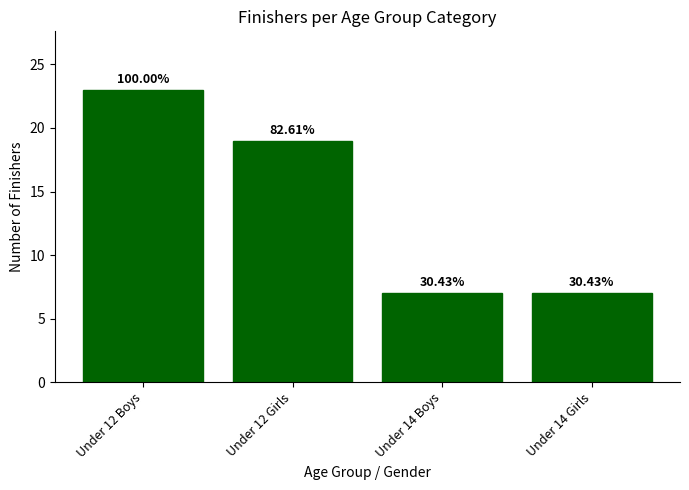

What is the difference between the values at Under 12 Girls and Under 14 Girls?

12